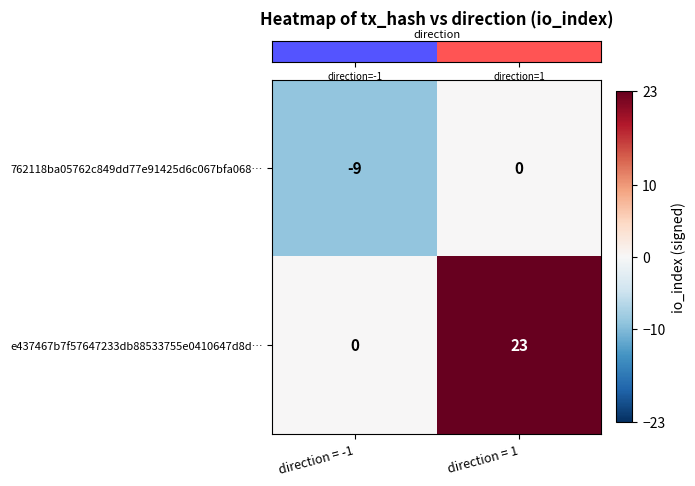

List the series in order of their peak value, lowest first.

762118ba05762c849dd77e91425d6c067bfa068…, e437467b7f57647233db88533755e0410647d8d…